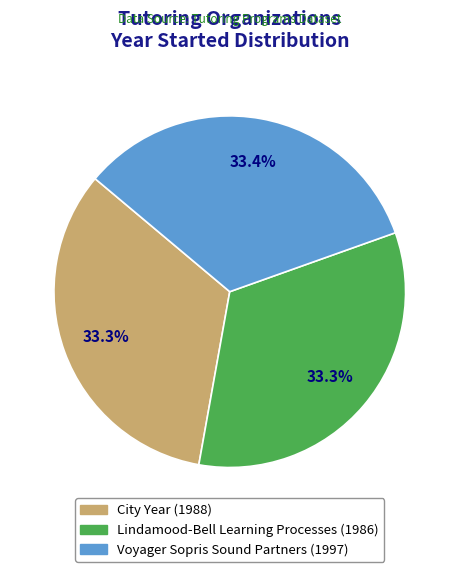

Is Voyager Sopris Sound Partners the majority of the pie?

No